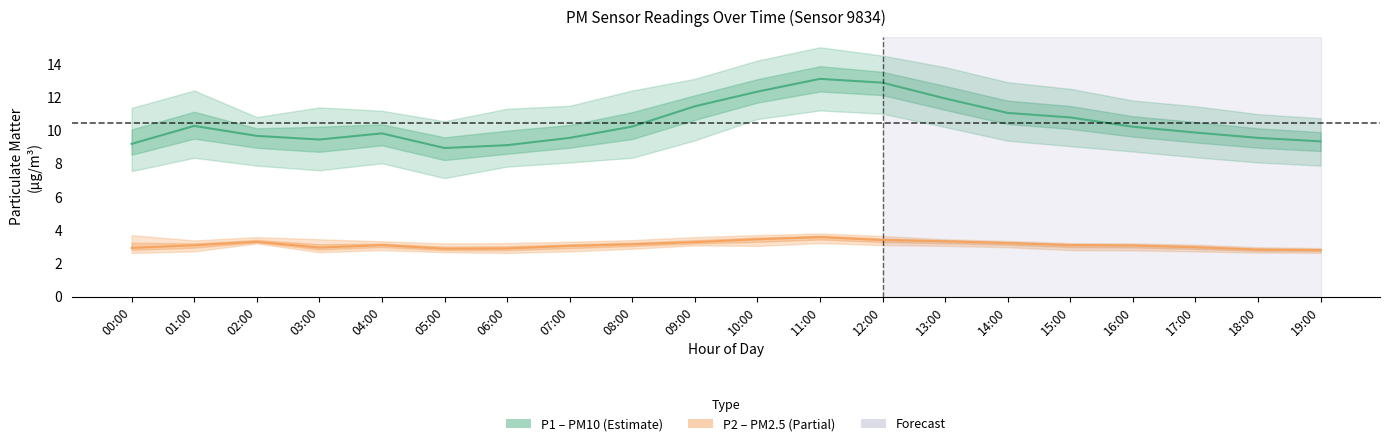

Which series has the largest total across all categories?

P1 (PM10)